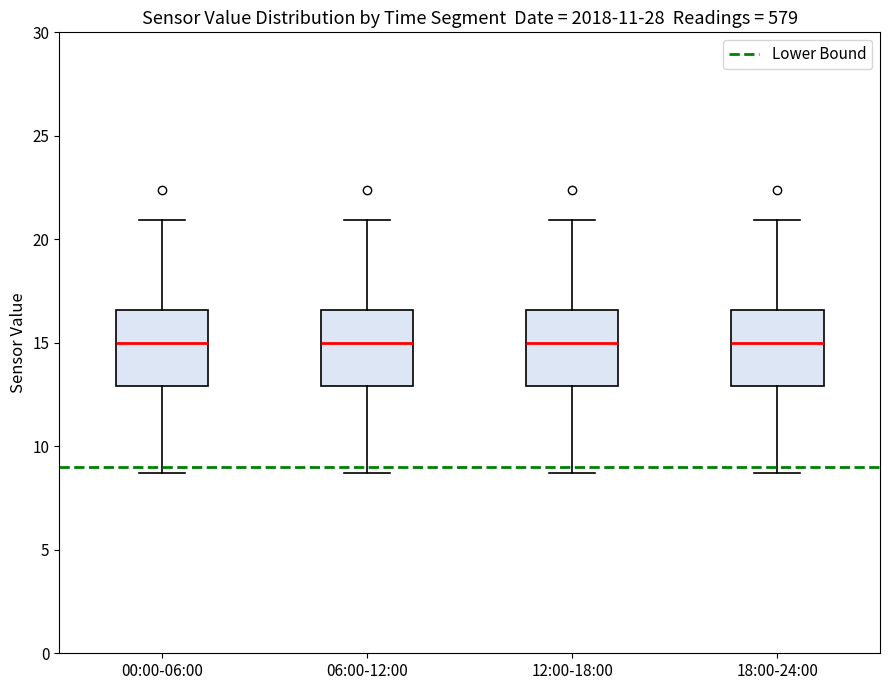

Where is the lower edge of the box for 18:00-24:00 on the y-axis? The values are not printed on the chart, so give them approximately, as read against the axis.

13.0